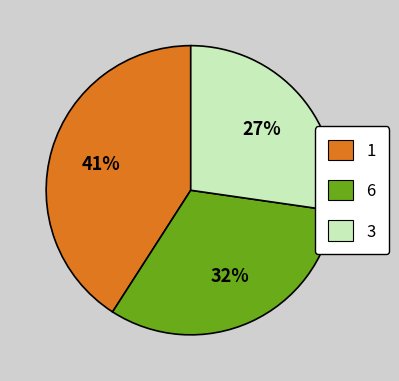

To the nearest percent, what is the difference between the largest and smallest slice percentages?

14%